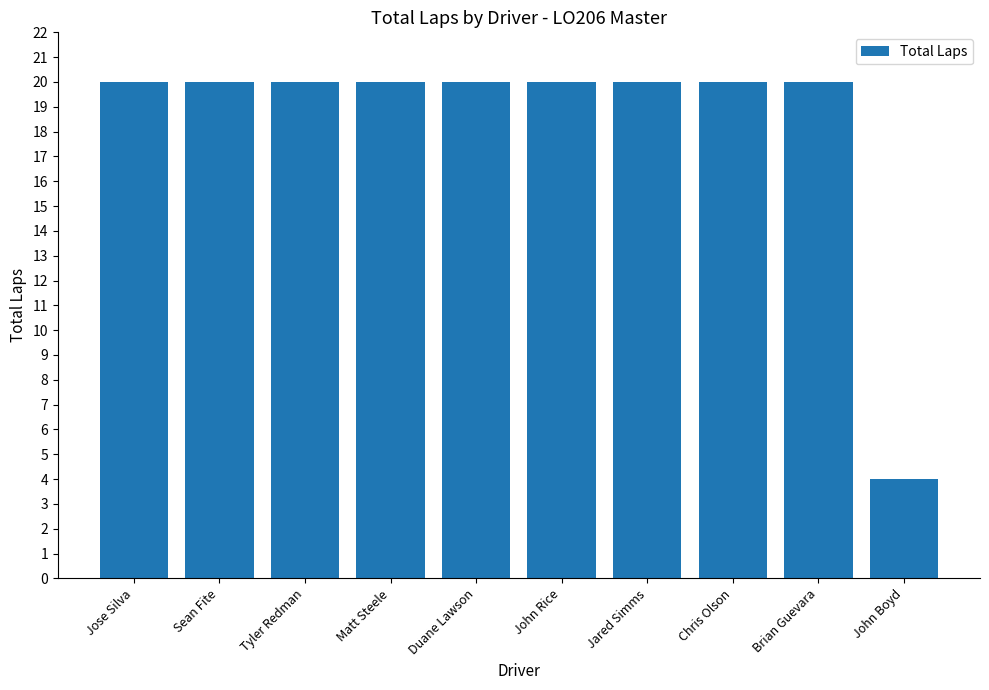

What is the sum of all values?

184